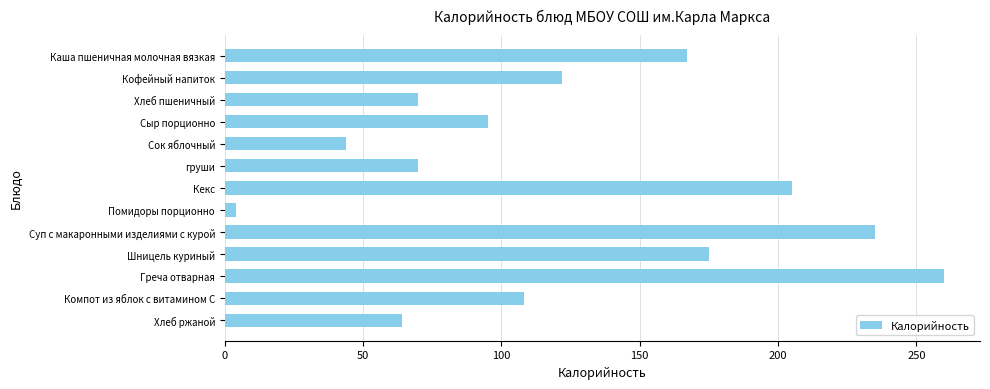

What is the maximum value shown in the chart?

260.0